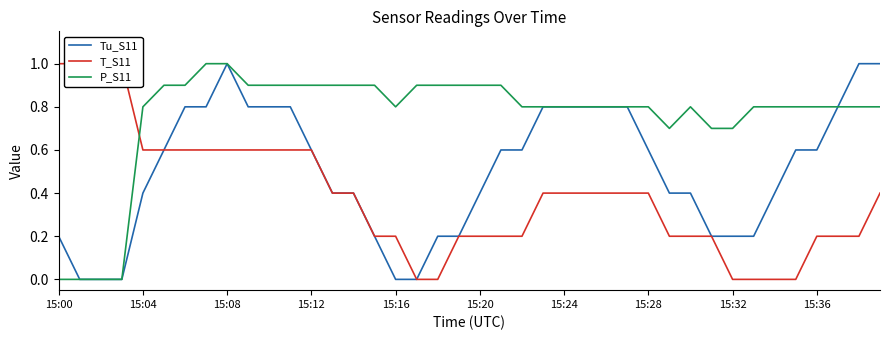

What is the maximum value for Tu_S11?

1.0